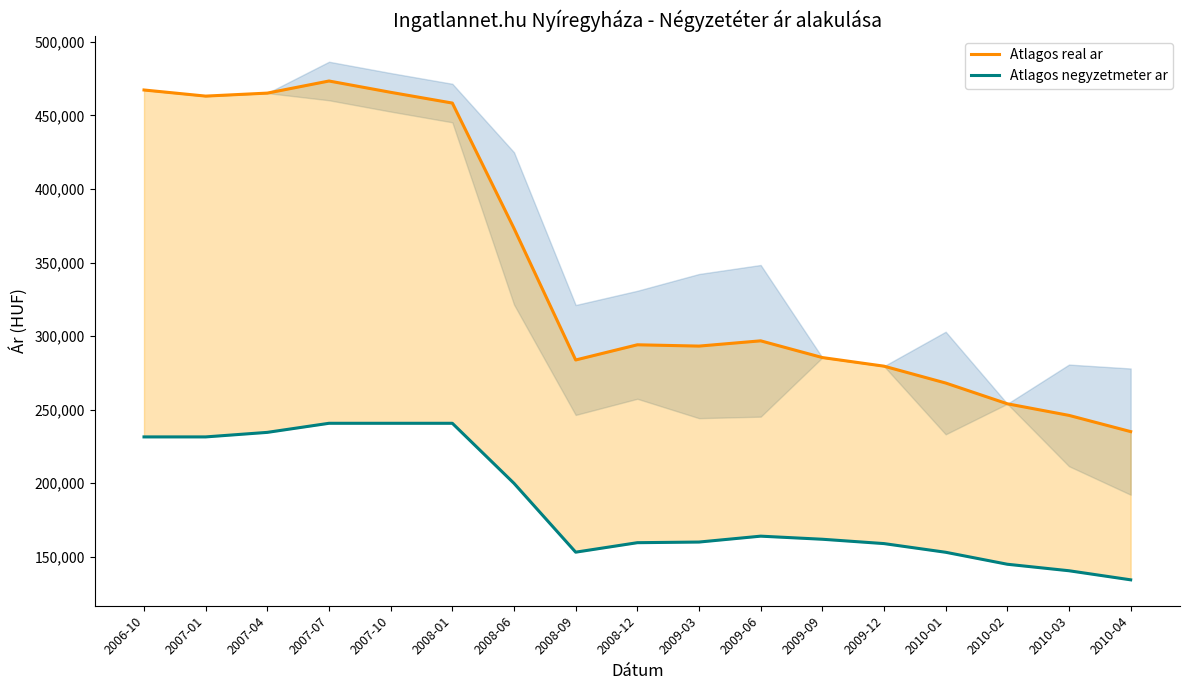

What is the total value across all series at 2008-01?

699127